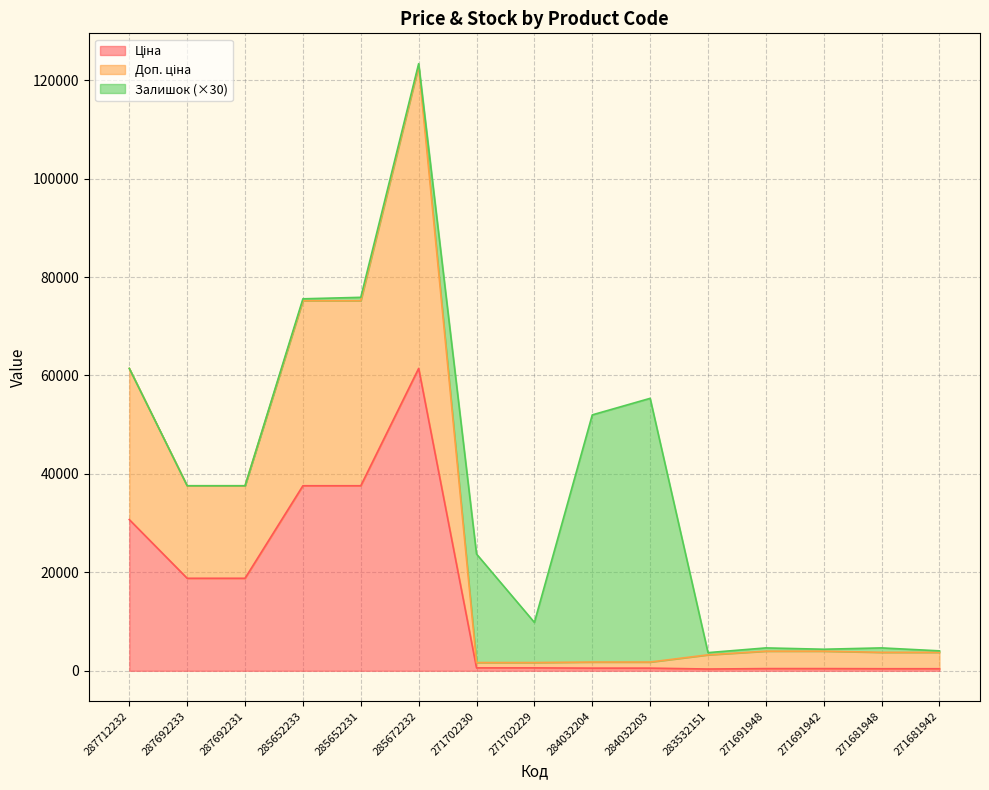

How many lines are shown in the chart?

3